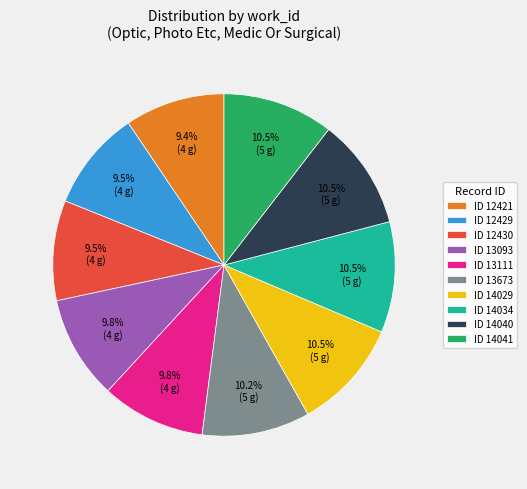

What is the ratio of the value at ID 12421 to the value at ID 13111?

1.0